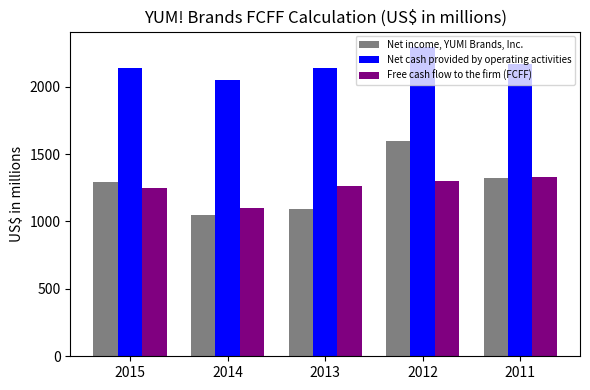

Is the value of Net income, YUM! Brands, Inc. at 2015 greater than the value of Free cash flow to the firm (FCFF) at 2011?

No